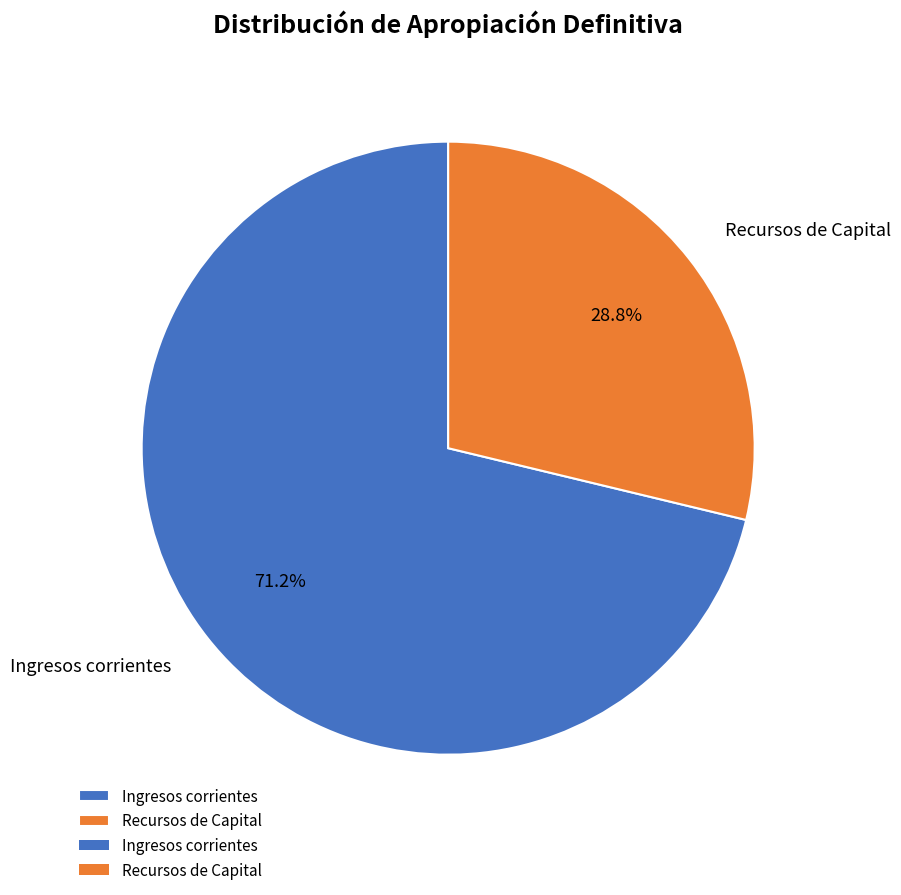

Do Recursos de Capital and Ingresos corrientes together represent more than half of the pie?

Yes